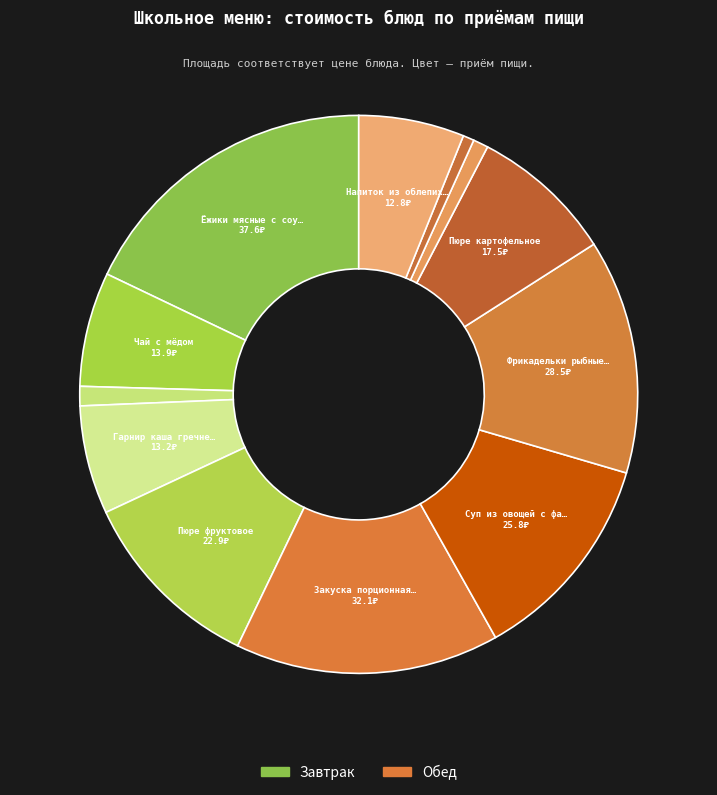

How many slices are in this pie chart?

12